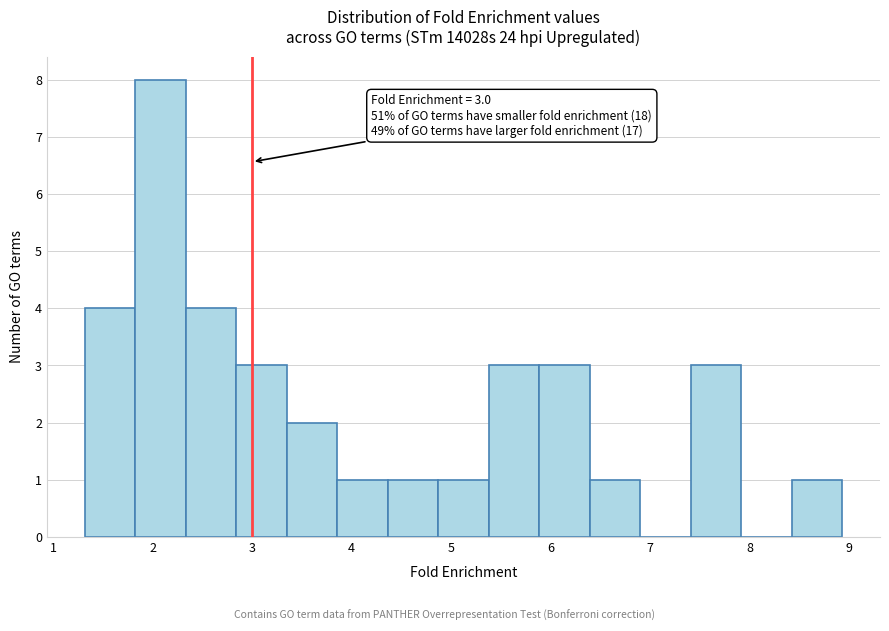

Over which range of the x-axis is the bar tallest?

1.8 to 2.3